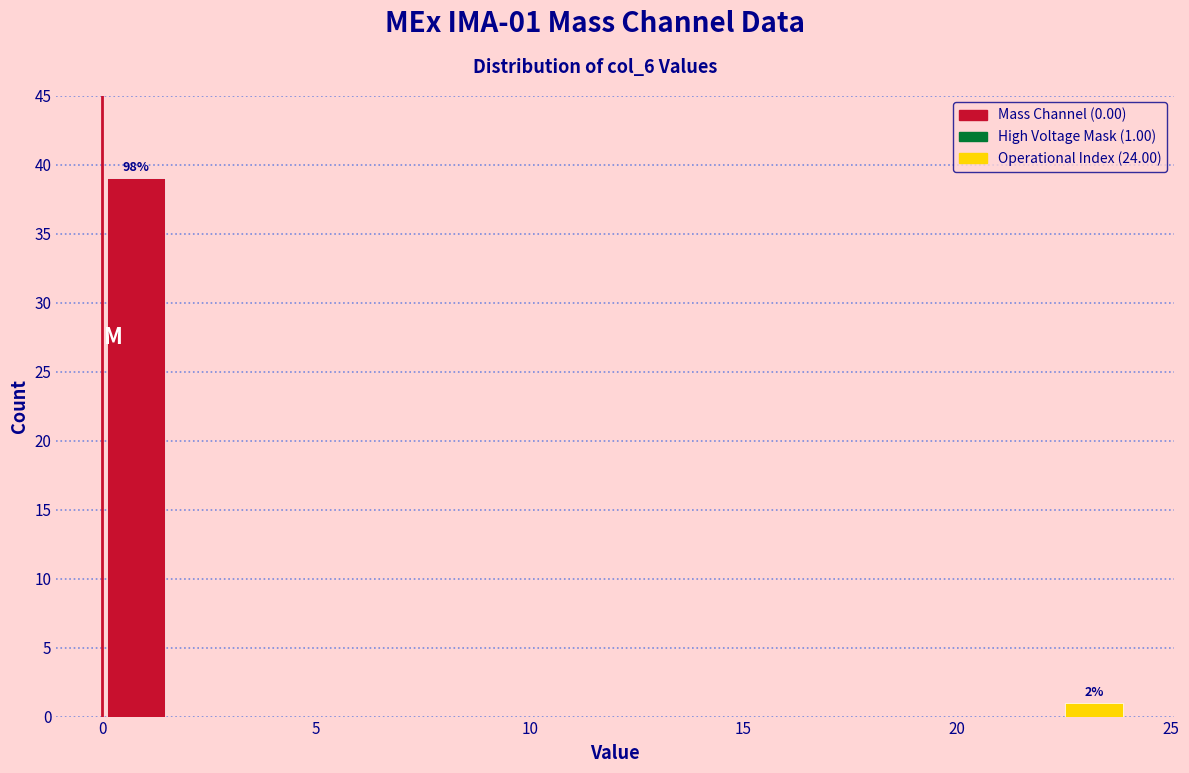

Read against the x-axis, roughly where is the centre of the tallest bar?

1.0